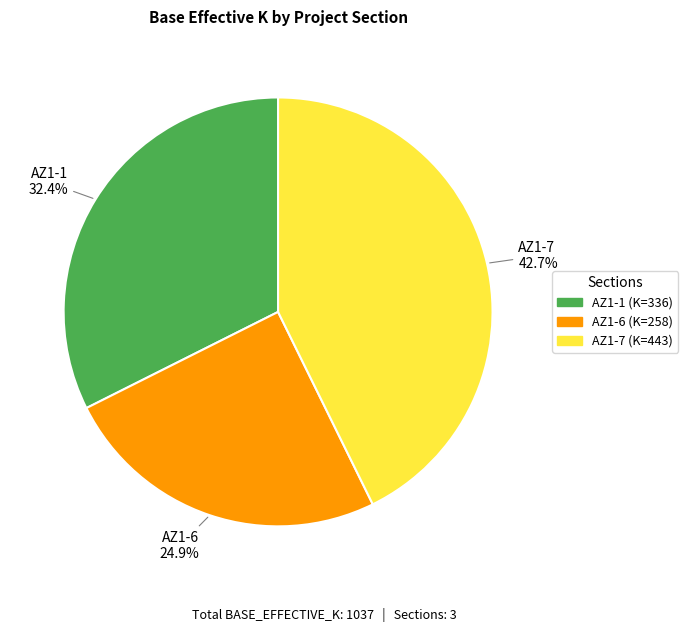

The AZ1-7 slice represents 55% of the pie. True or false?

False